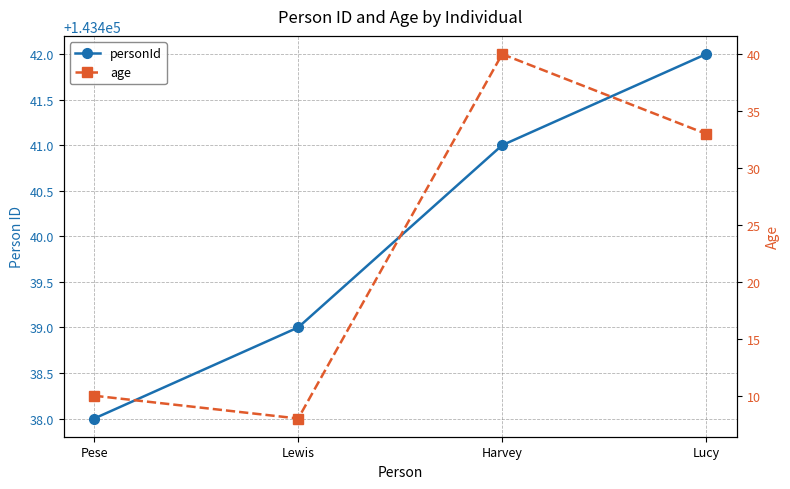

What value does the personId series have at Harvey?

143441